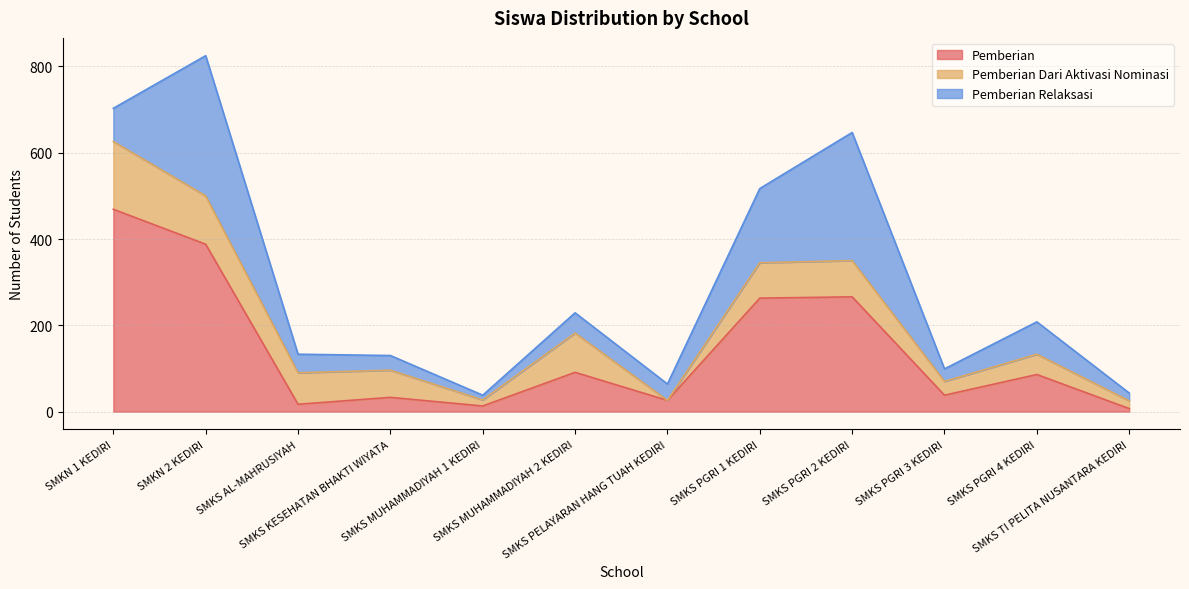

At which category does Pemberian Relaksasi reach its first local peak?

SMKN 2 KEDIRI